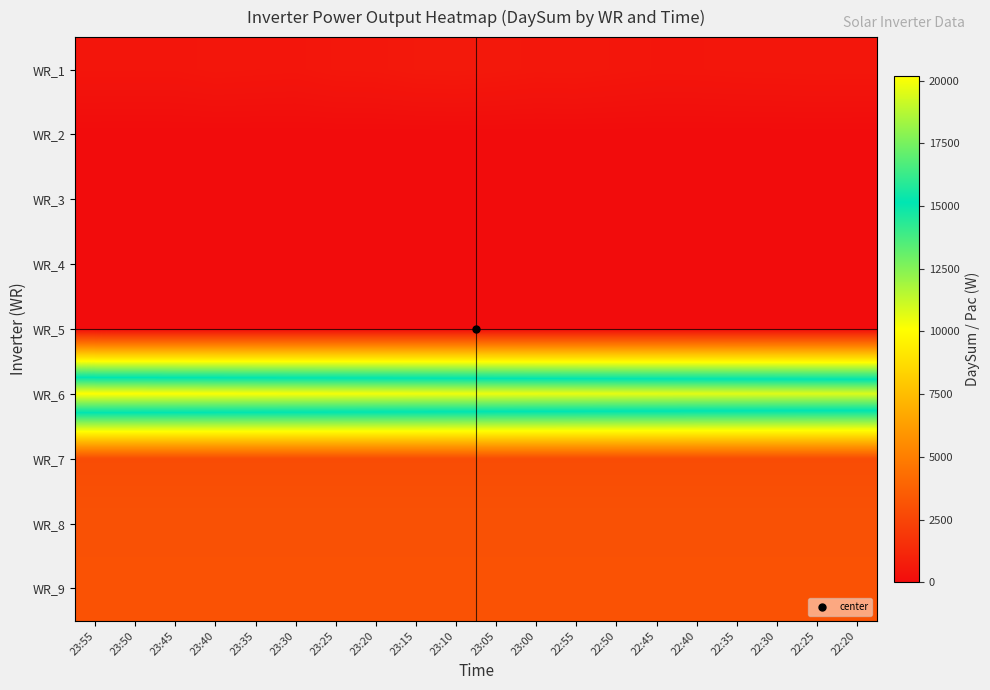

What is the total value across all series at 23:05?

29321